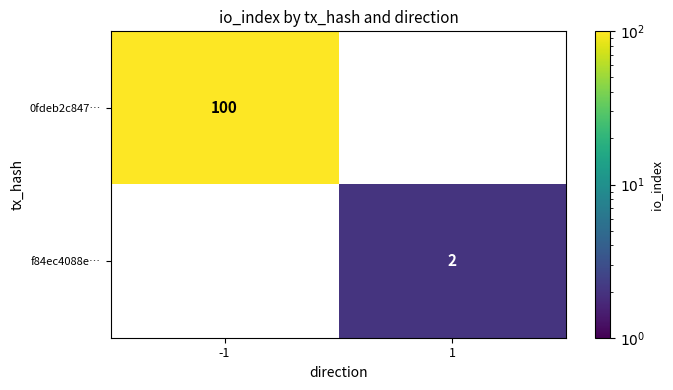

Reading right to left, what are all the values shown in this chart?

0fdeb2c847…: 0	100
f84ec4088e…: 2	0